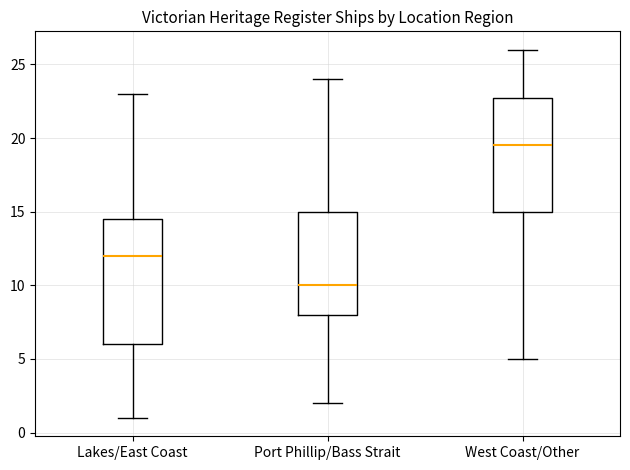

Where is the lower edge of the box for Port Phillip/Bass Strait on the y-axis? The values are not printed on the chart, so give them approximately, as read against the axis.

8.0